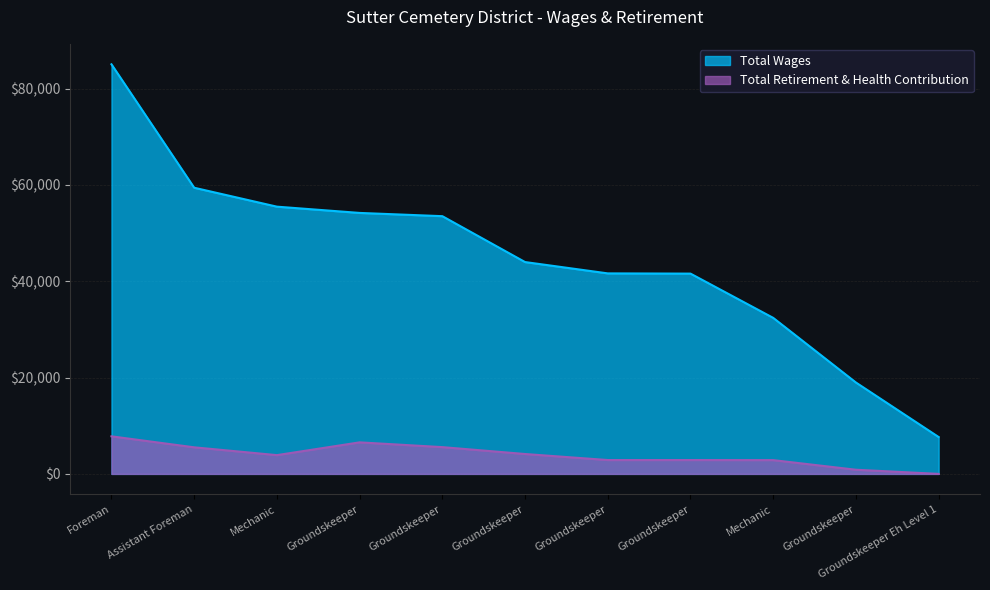

What is the highest value of the Total Wages series?

85022